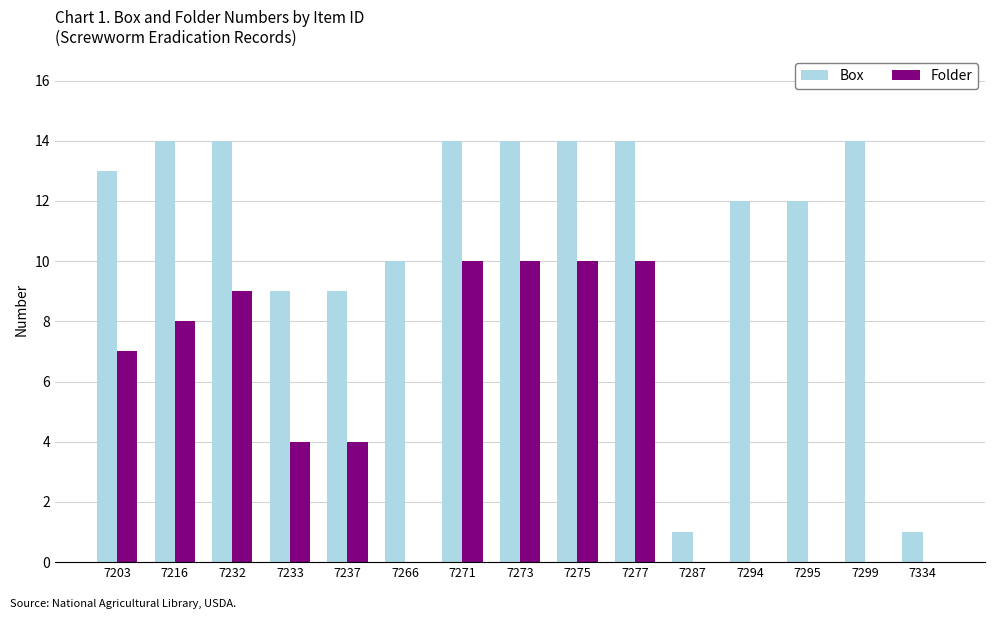

Between 7294 and 7334, which series saw the biggest shift?

Box